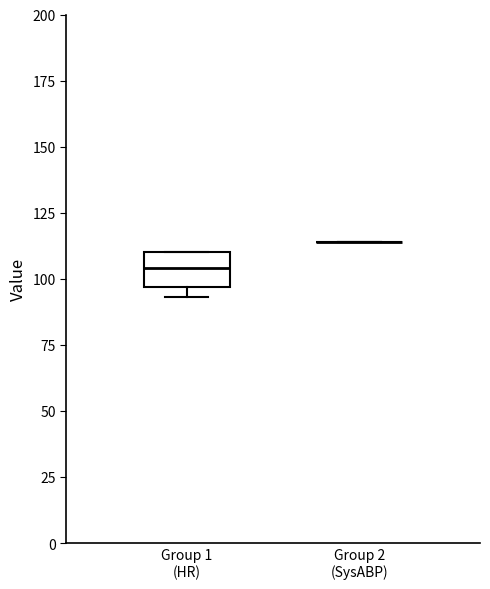

Reading left to right, transcribe this box plot: for each box, give where its median line is, the range the box spans, and where its two whiskers end, as read against the y-axis. The values are not printed on the chart, so give them approximately, as read against the axis.

Group 1 (HR): median 105, box 95 to 110, whiskers 95 (just below the box's lower edge) to 110
Group 2 (SysABP): box collapsed to a line at 115, whiskers 115 to 115